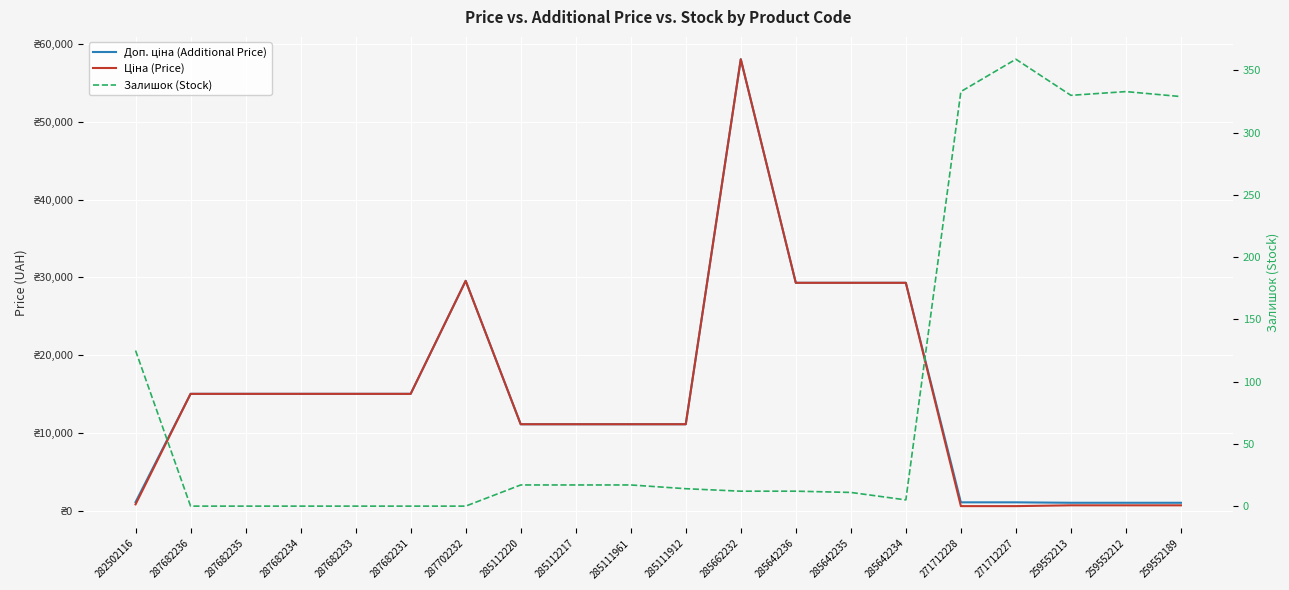

Between 285111961 and 271712227, which series saw the biggest shift?

Ціна (Price)